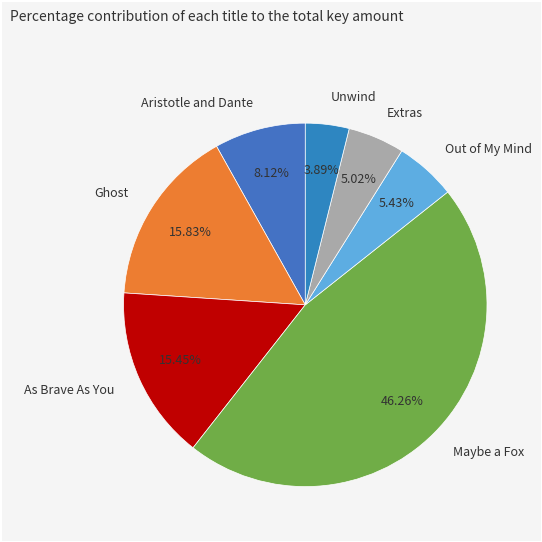

Between Ghost and Out of My Mind, which is larger?

Ghost